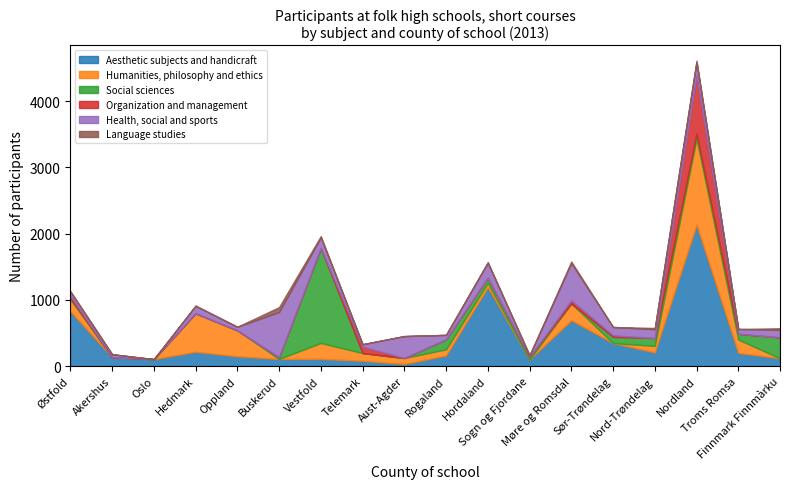

Which series has the largest range (max minus min)?

Aesthetic subjects and handicraft